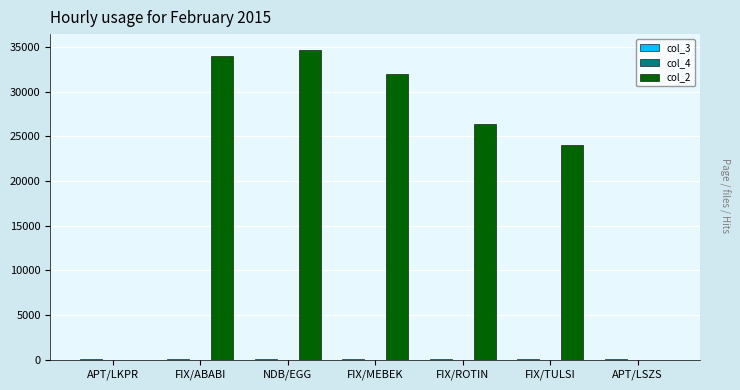

Which series has the largest total across all categories?

col_2